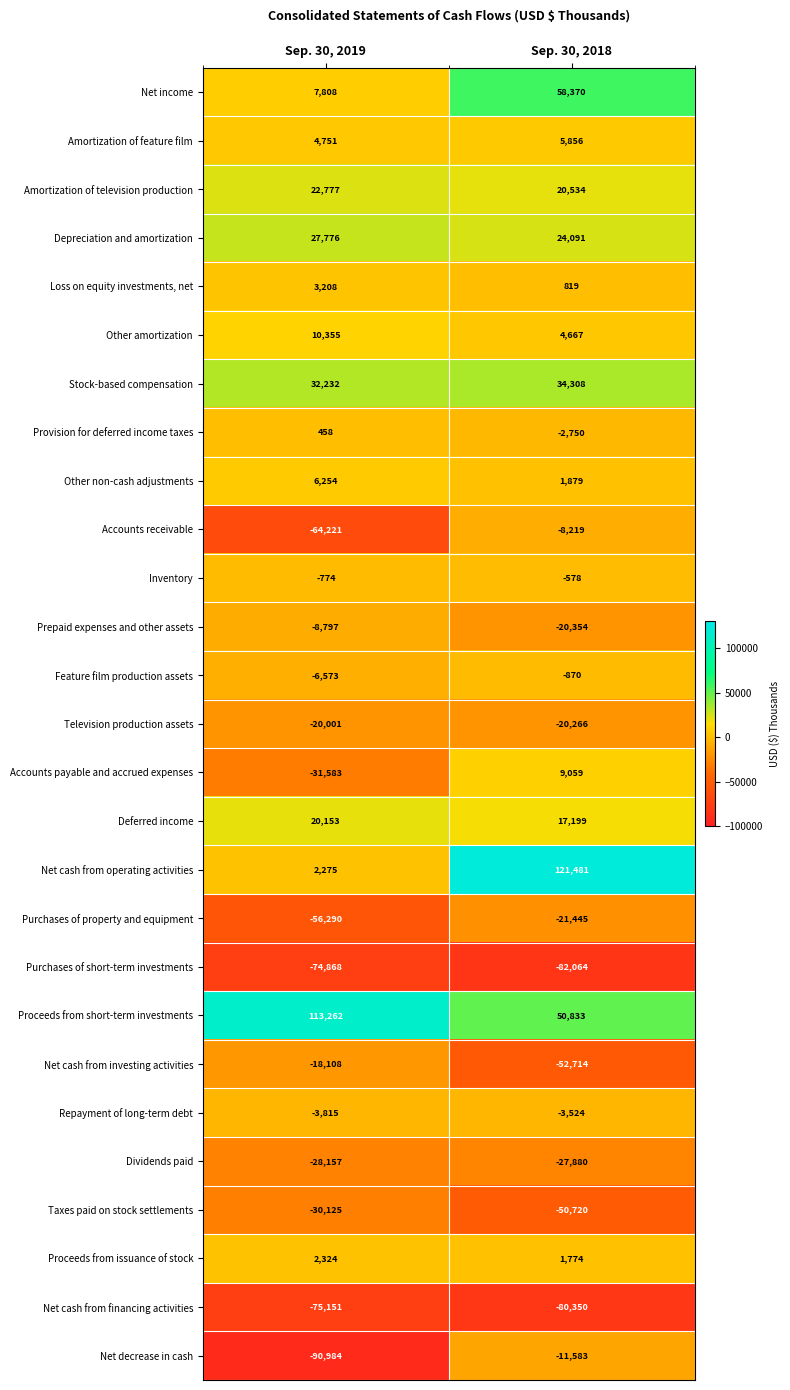

What is the sum of the Loss on equity investments, net values at Sep. 30, 2018 and Sep. 30, 2019?

4027